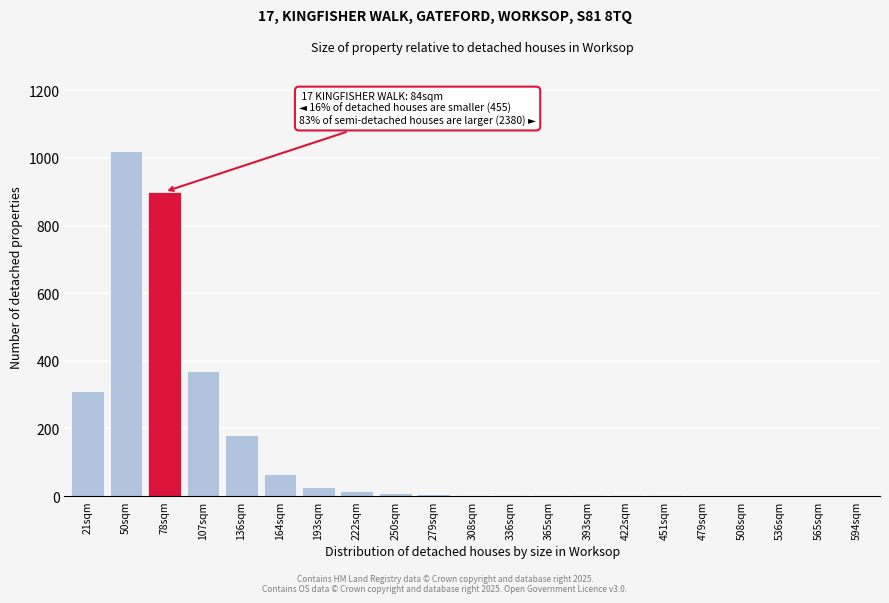

The chart shows a value of 2 at 393sqm. True or false?

True